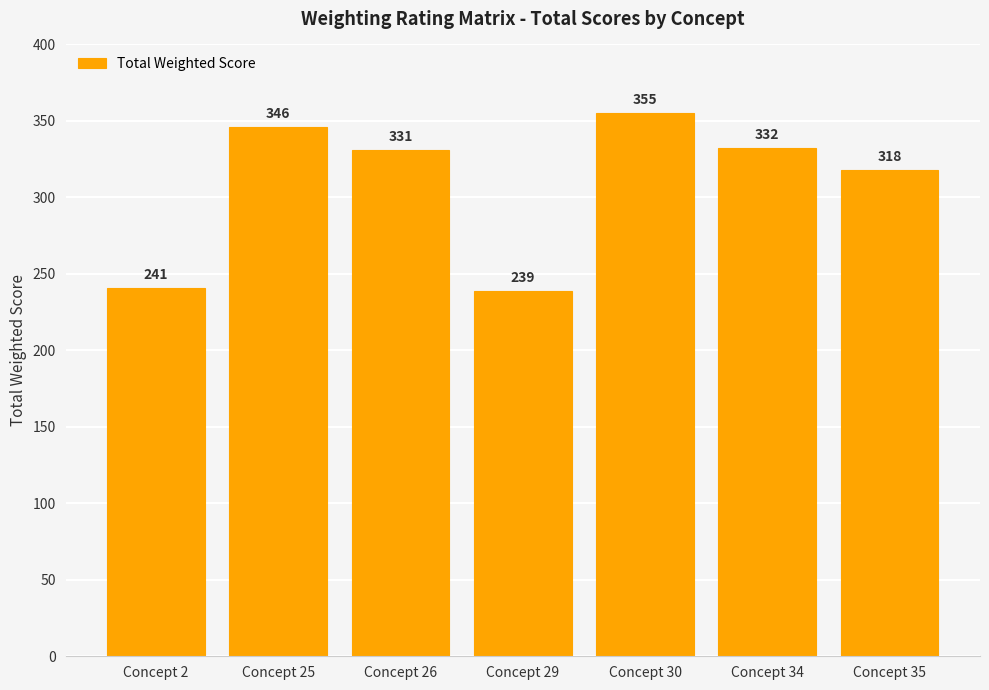

What is the smallest value displayed?

239